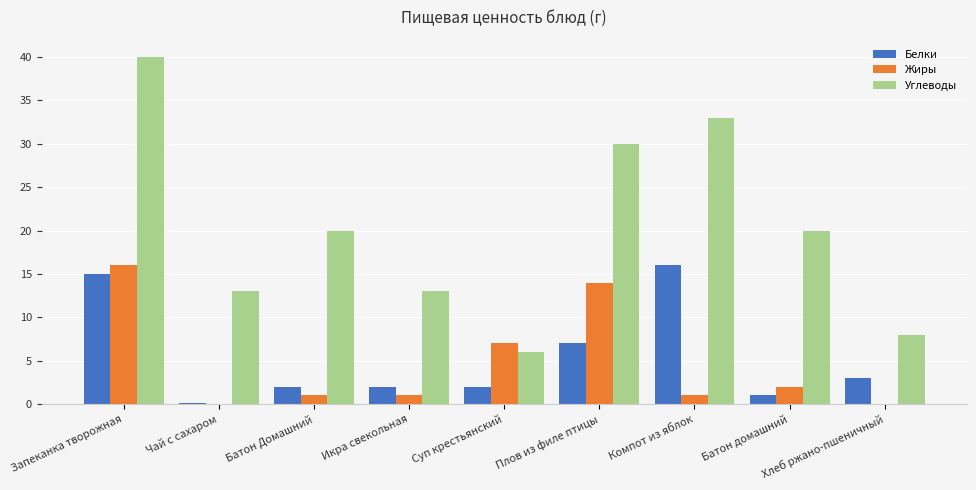

Where is Белки nearest to the value 8?

Плов из филе птицы